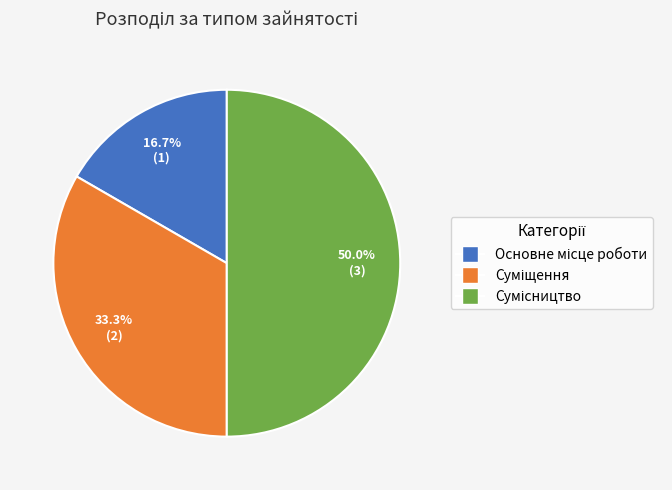

True or false: Основне місце роботи accounts for 17% of the total.

True